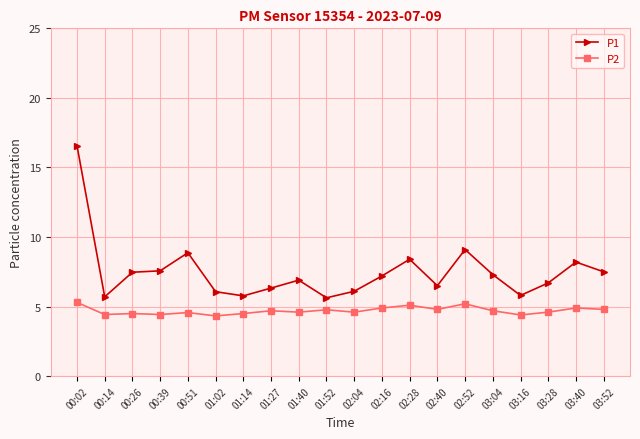

Read the P1 value at 02:04.

6.1